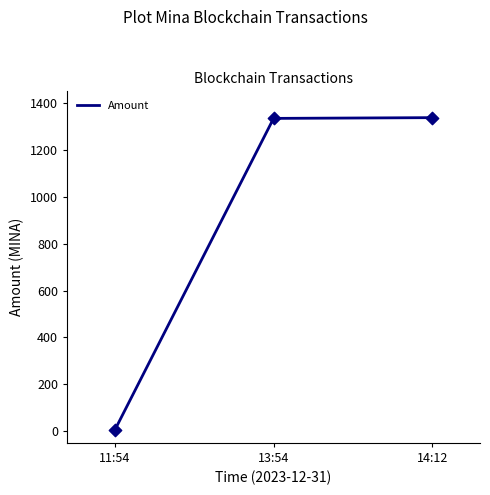

What is the change in value from 13:54 to 14:12?

+3.2